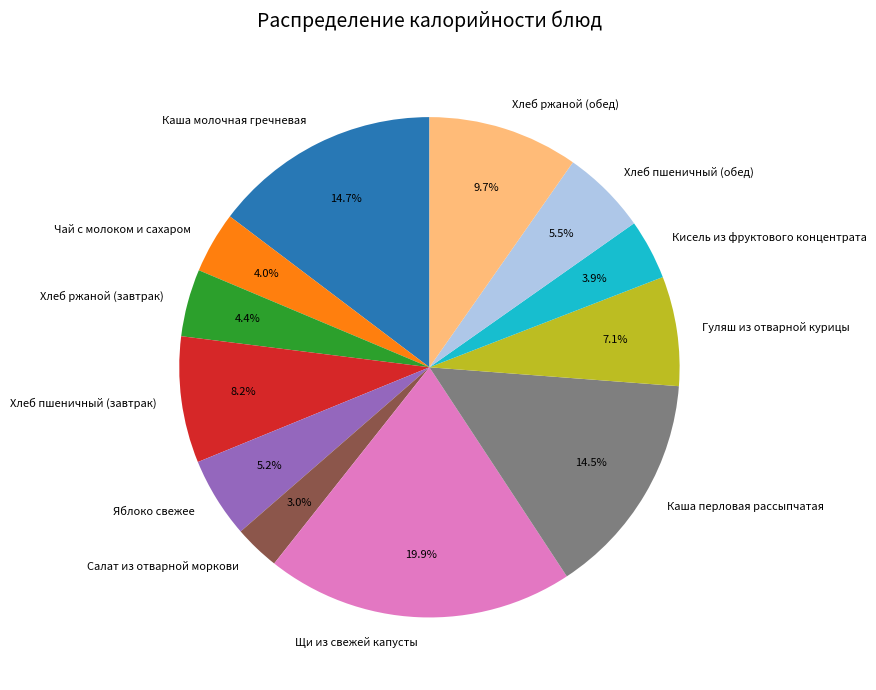

What is the total percentage of Хлеб пшеничный (завтрак) and Каша молочная гречневая?

22.9%